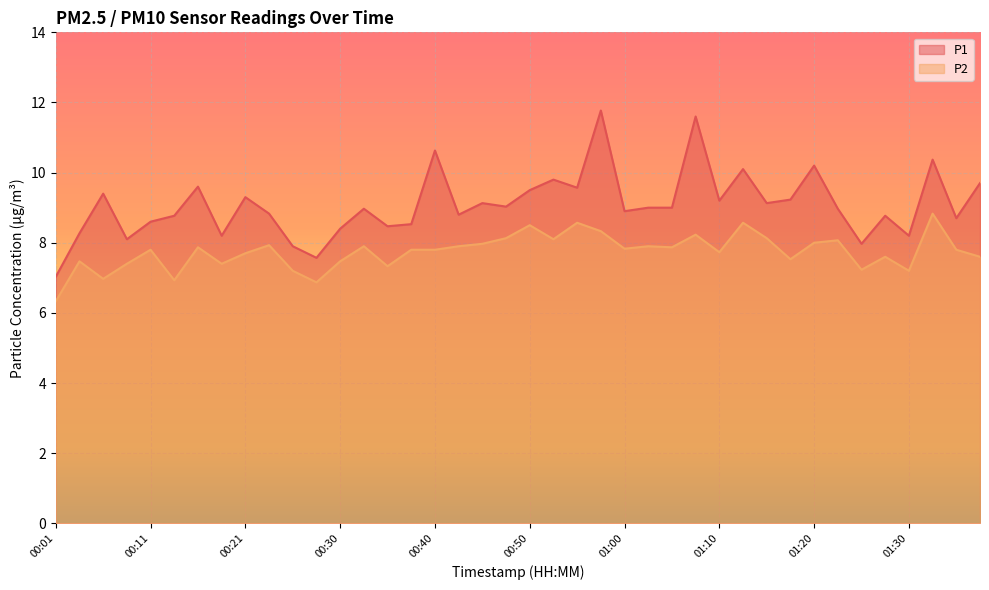

At which label does P1 first exceed 9?

00:06